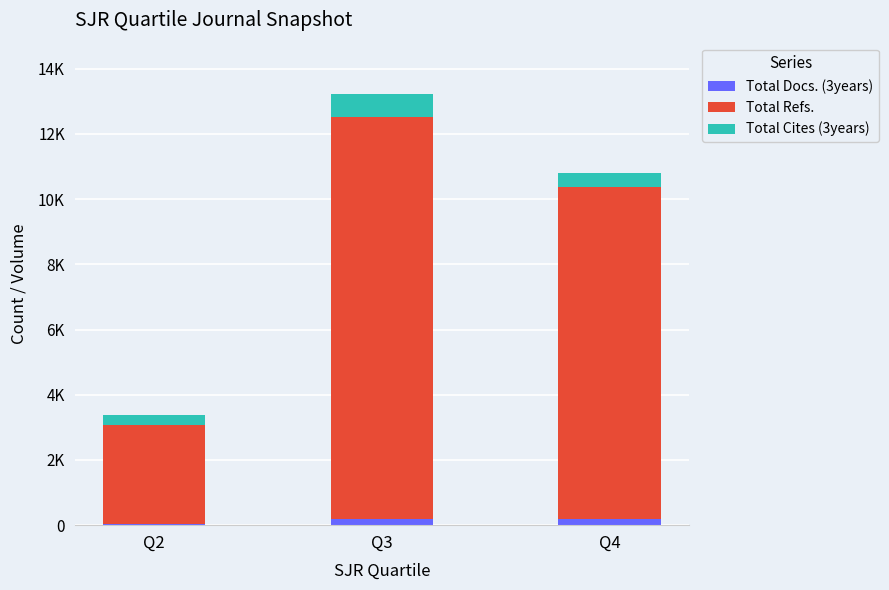

What is the total value across all series at Q4?

10810